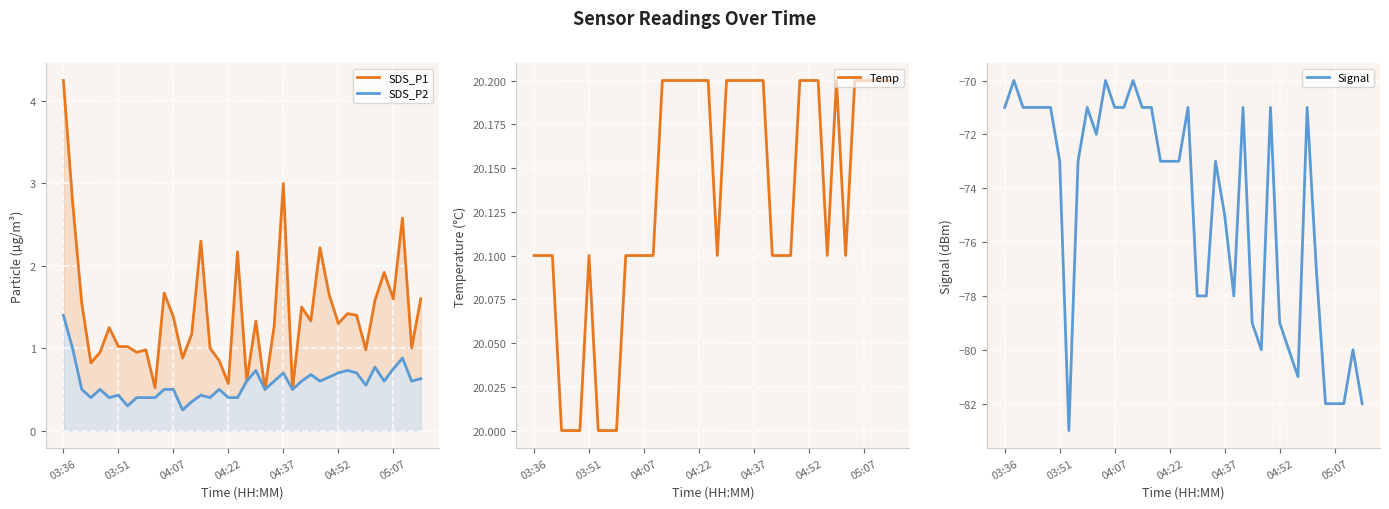

True or false: Signal and SDS_P2 intersect in this chart.

False